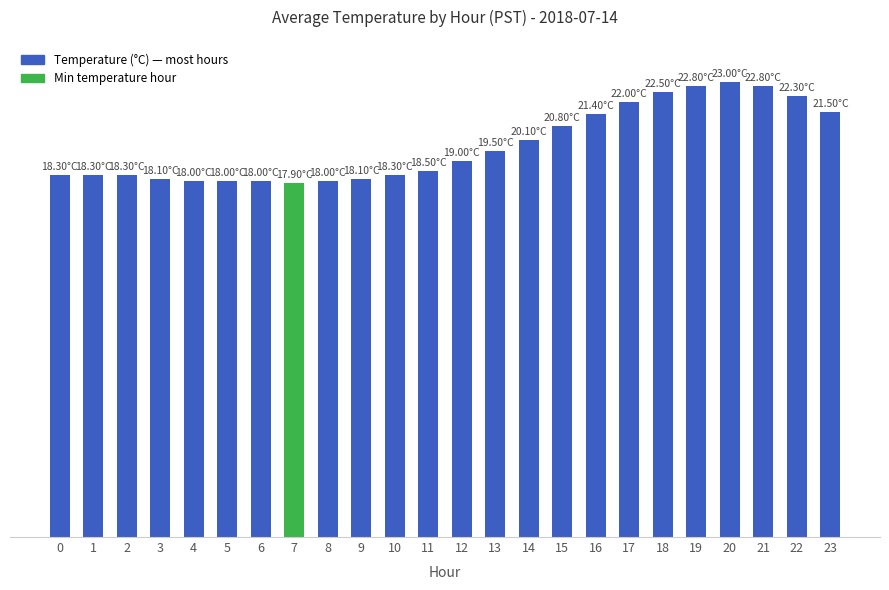

Which label corresponds to the largest value in the chart?

20